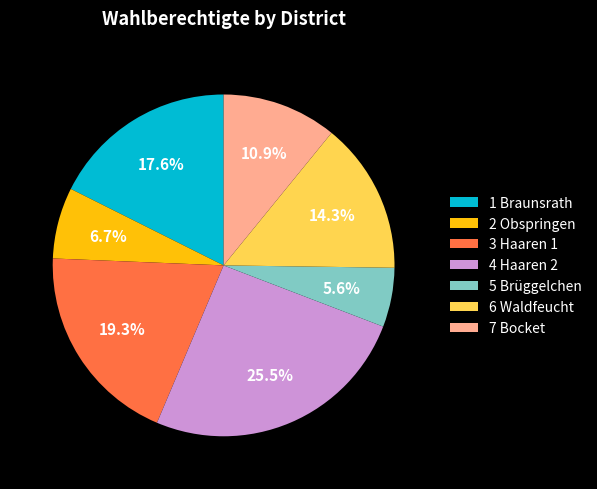

To the nearest percent, what is the average slice percentage?

14%